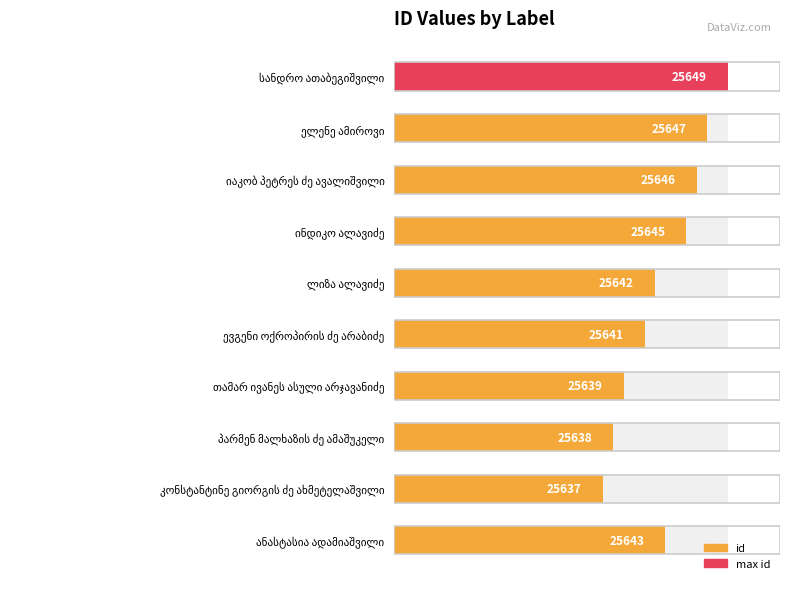

The chart shows a value of 6161 at ელენე ამიროვი. True or false?

False